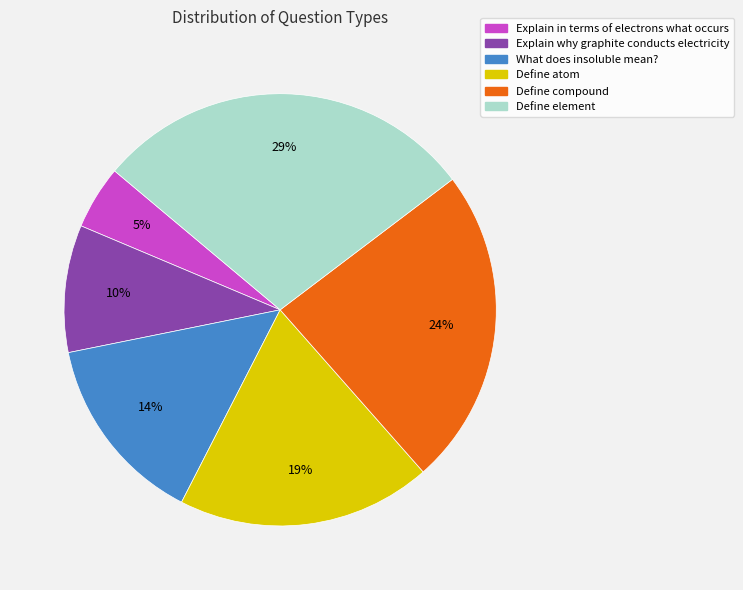

Rank the categories by value from highest to lowest.

Define element, Define compound, Define atom, What does insoluble mean?, Explain why graphite conducts electricity, Explain in terms of electrons what occurs